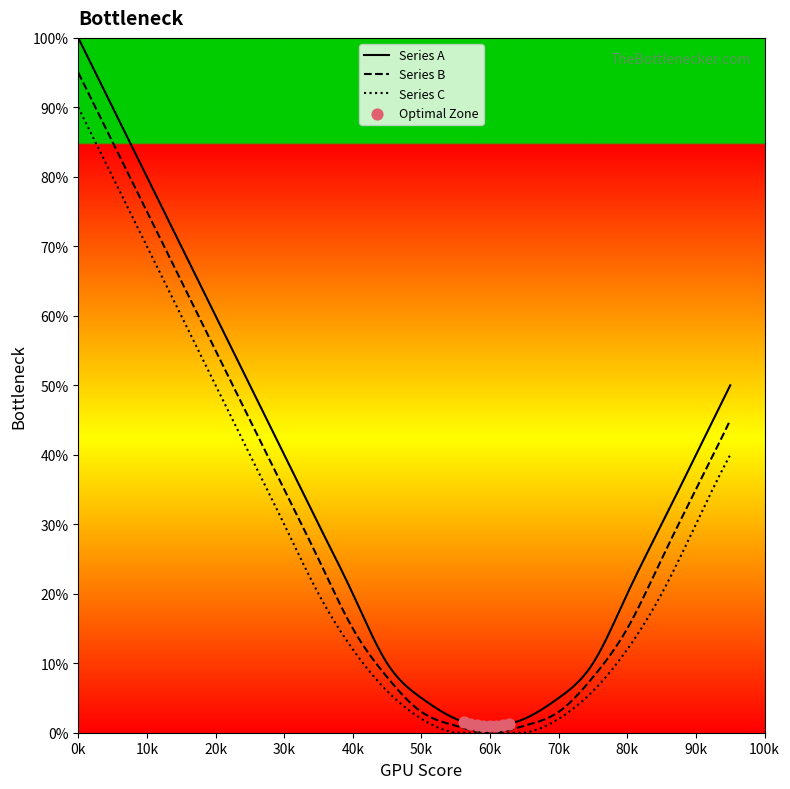

Which series has the largest total across all categories?

Series A